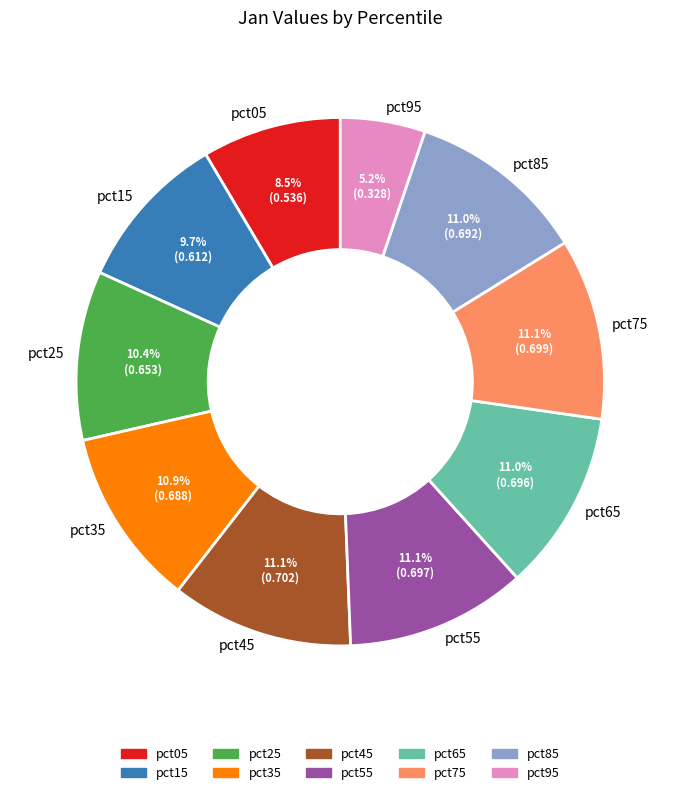

What percentage is NOT represented by pct15?

90.3%